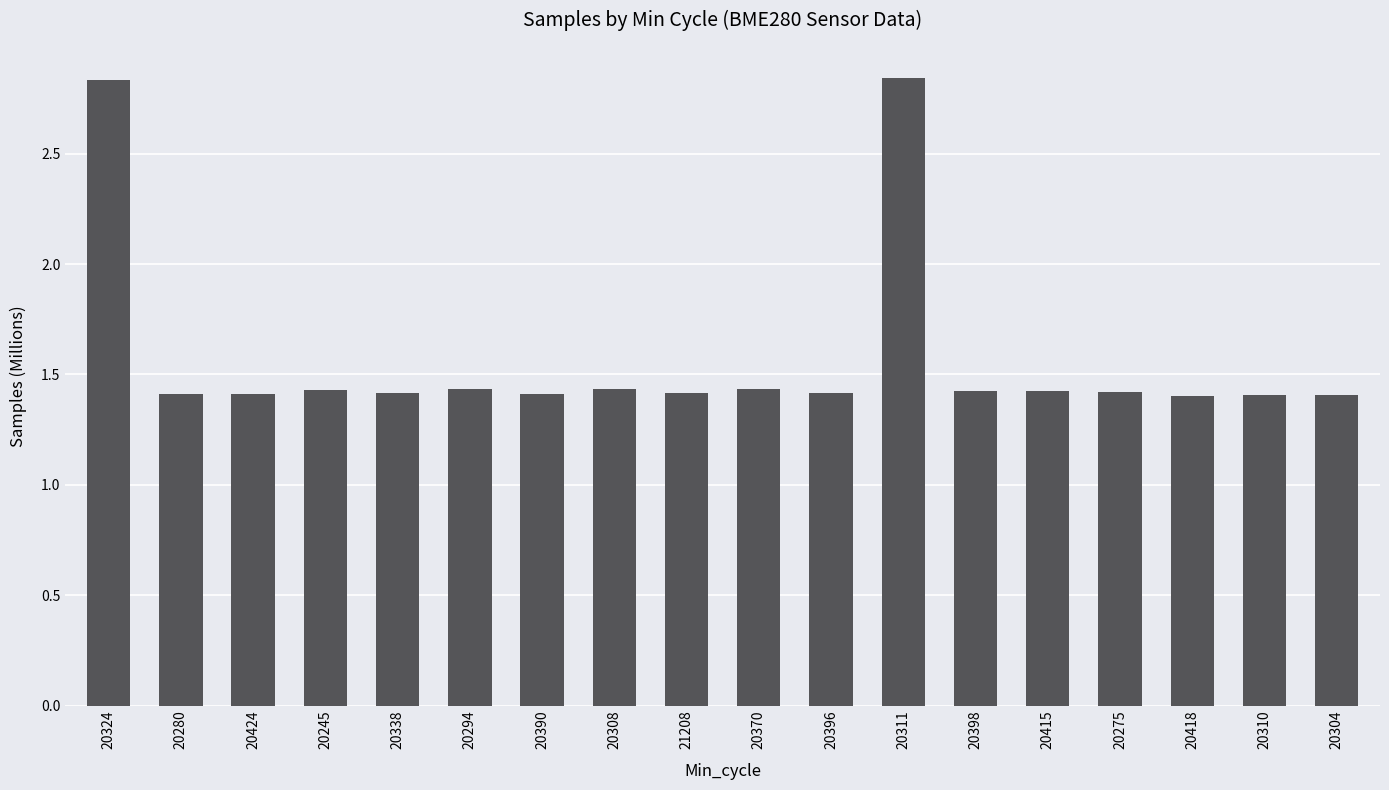

What is the label of the 14th bar from the right?

20338